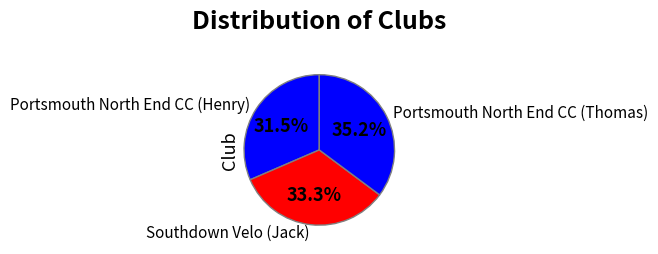

Rank the categories by value from highest to lowest.

Portsmouth North End CC (Thomas), Southdown Velo (Jack), Portsmouth North End CC (Henry)